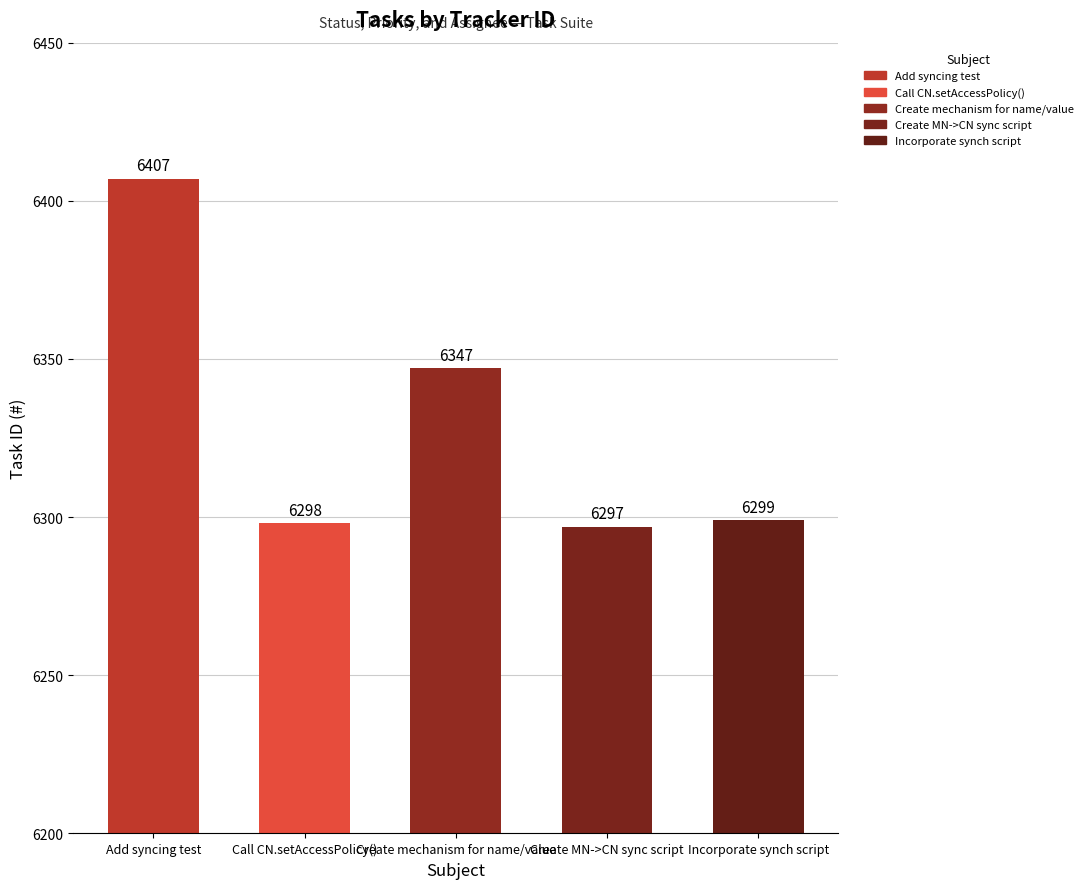

Read the value at Call CN.setAccessPolicy().

6298